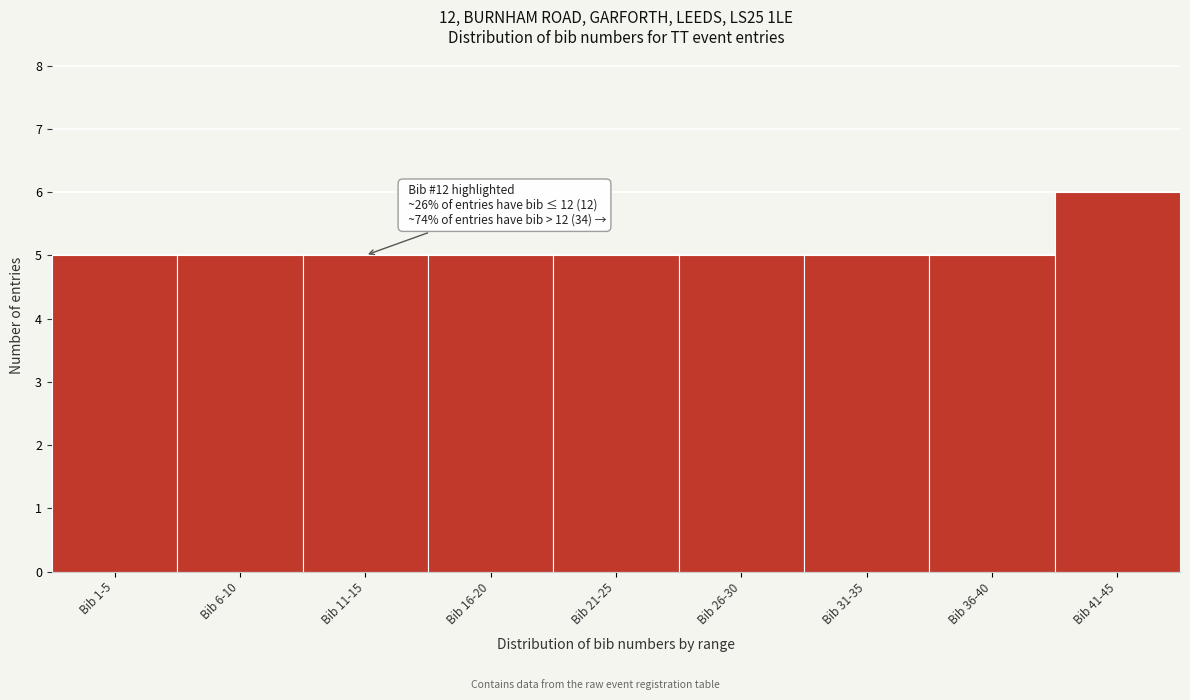

Reading right to left, list all the values displayed in this chart.

Bib 41-45=6	Bib 36-40=5	Bib 31-35=5	Bib 26-30=5	Bib 21-25=5	Bib 16-20=5	Bib 11-15=5	Bib 6-10=5	Bib 1-5=5